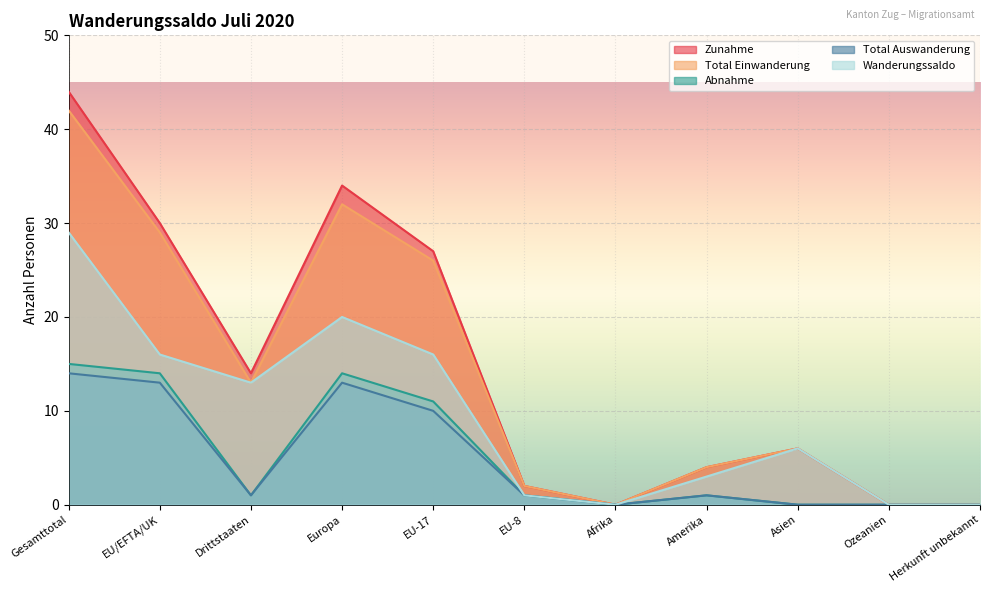

Which series has the widest spread of values?

Zunahme